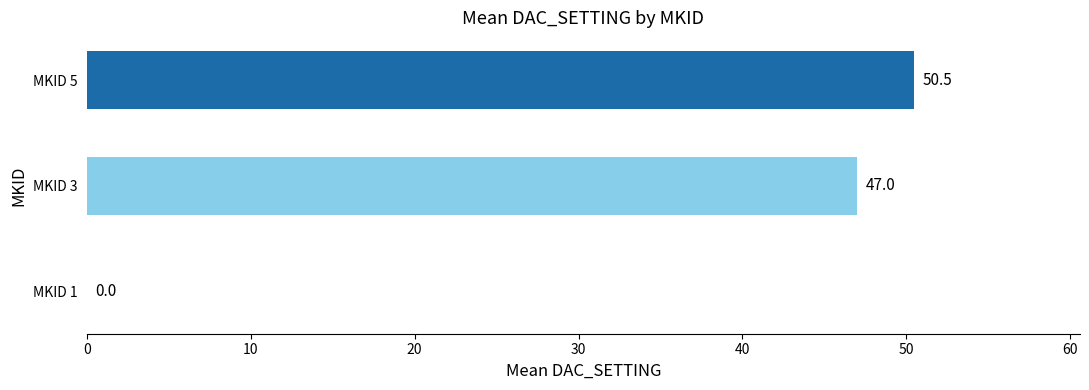

How many distinct data groups are displayed?

1